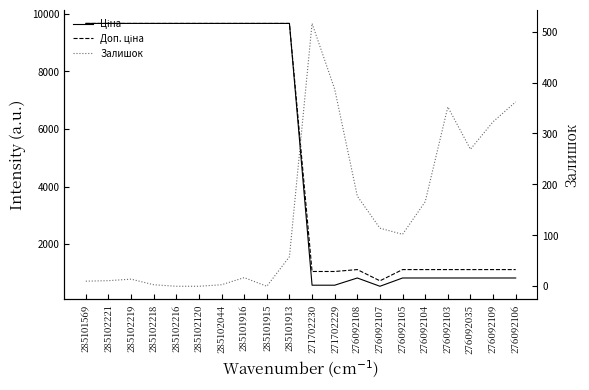

How many lines are shown in the chart?

3